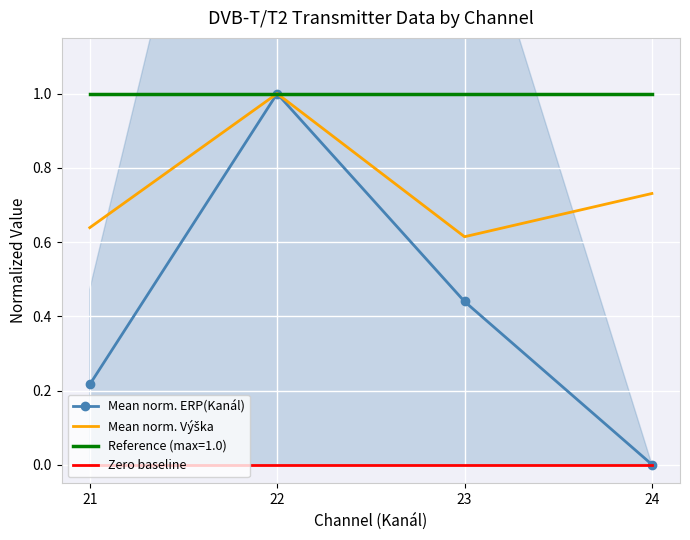

What is the average value of the Mean norm. ERP(Kanál) series?

0.4